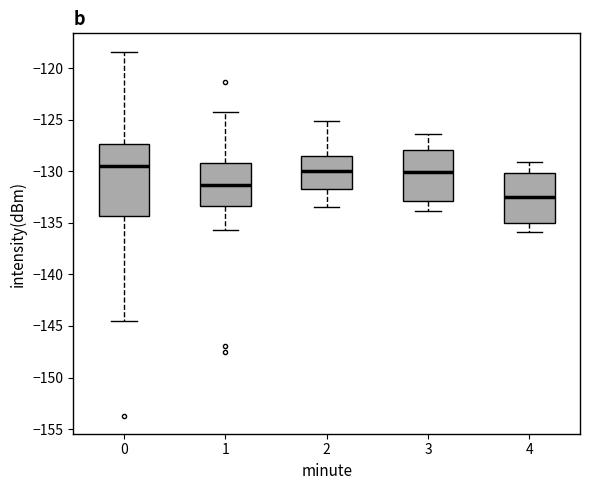

Reading left to right, read every box against the y-axis: the position of its median line, the range the box covers, and the ends of its whiskers. The values are not printed on the chart, so give them approximately, as read against the axis.

0: median -129.5, box -134.5 to -127.5, whiskers -144.5 to -118.5
1: median -131.5, box -133.5 to -129.0, whiskers -135.5 to -124.0
2: median -130.0, box -131.5 to -128.5, whiskers -133.5 to -125.0
3: median -130.0, box -133.0 to -128.0, whiskers -134.0 to -126.5
4: median -132.5, box -135.0 to -130.0, whiskers -136.0 to -129.0